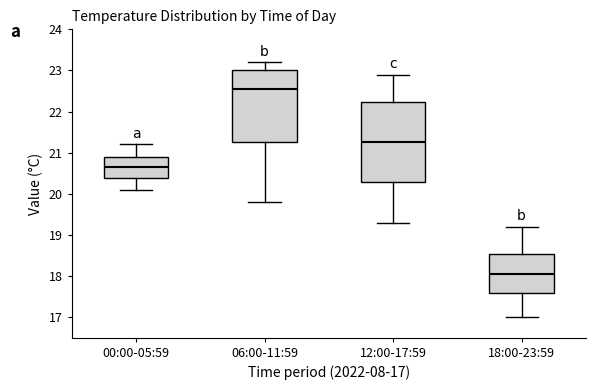

Reading left to right, transcribe this box plot: for each box, give where its median line is, the range the box spans, and where its two whiskers end, as read against the y-axis. The values are not printed on the chart, so give them approximately, as read against the axis.

00:00-05:59: median 20.7, box 20.4 to 20.9, whiskers 20.1 to 21.2
06:00-11:59: median 22.6, box 21.3 to 23.0, whiskers 19.8 to 23.2
12:00-17:59: median 21.3, box 20.3 to 22.2, whiskers 19.3 to 22.9
18:00-23:59: median 18.1, box 17.6 to 18.5, whiskers 17.0 to 19.2